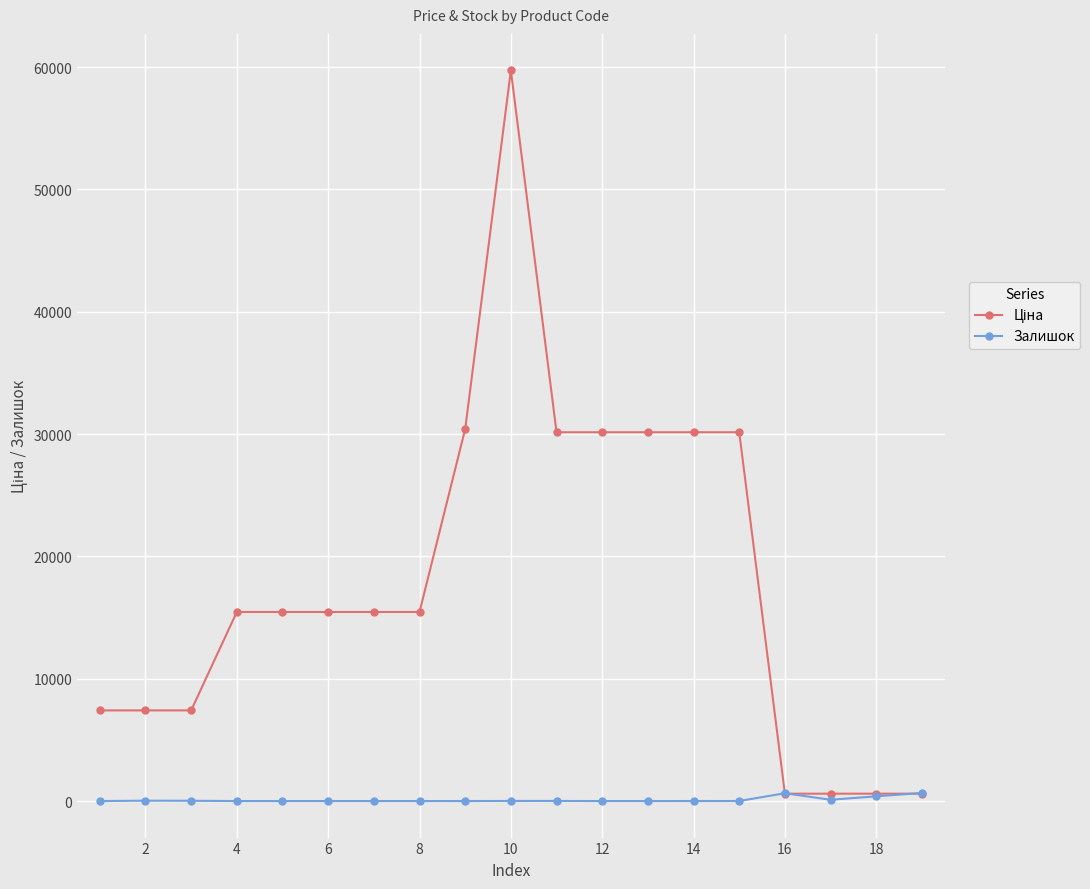

What is the maximum value shown in the chart?

59724.9